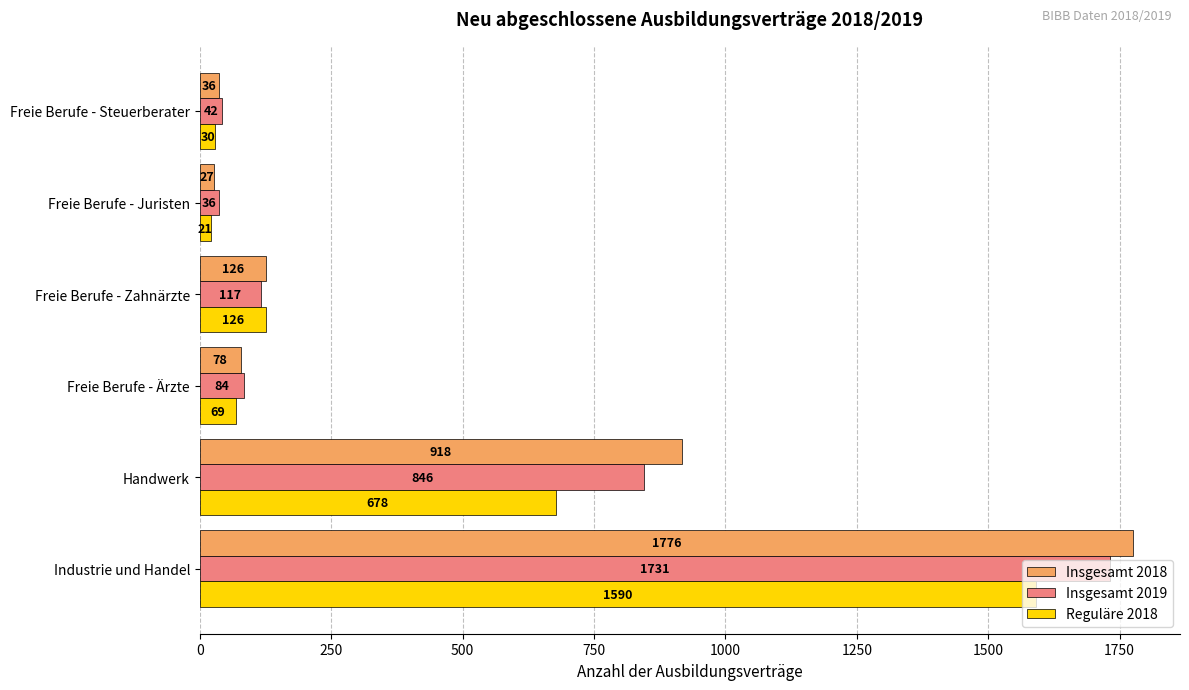

Count the number of categories in the chart.

6